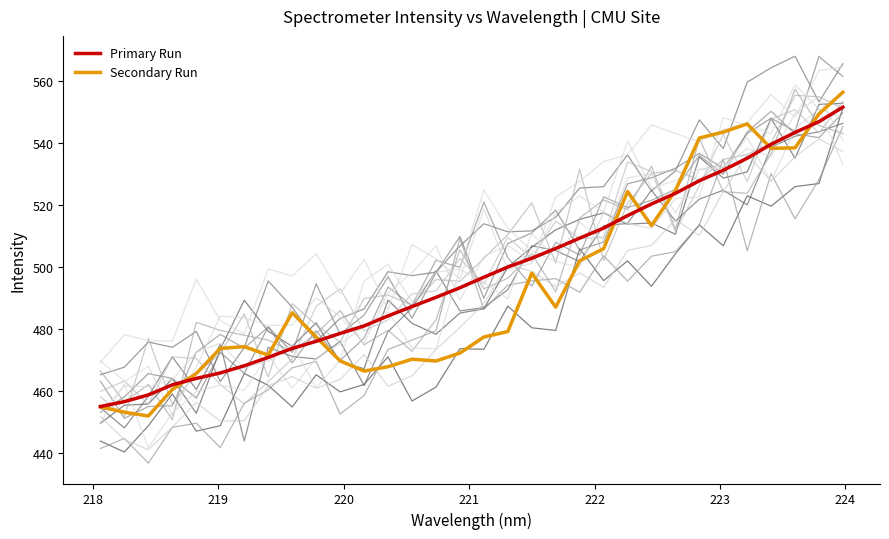

Count the number of categories in the chart.

32